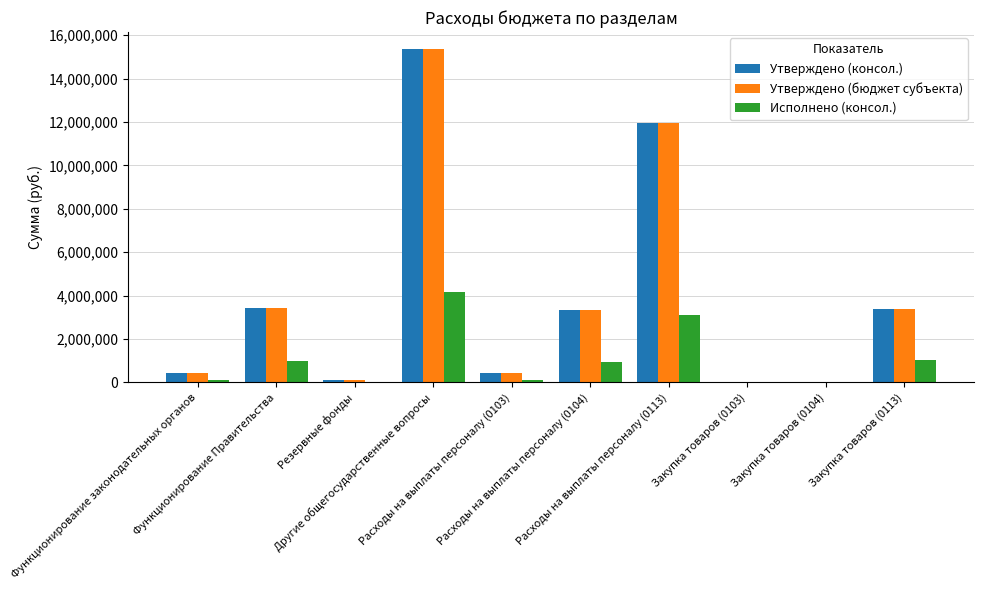

What is the sum of all Утверждено (бюджет субъекта) values?

38443700.0